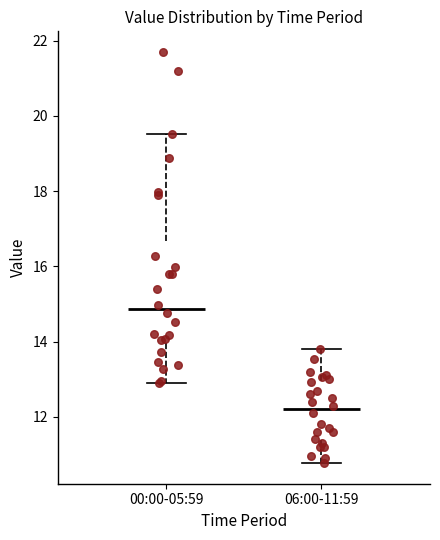

Reading left to right, read every box against the y-axis: the position of its median line, the range the box covers, and the ends of its whiskers. The values are not printed on the chart, so give them approximately, as read against the axis.

00:00-05:59: median 14.8, box 14.0 to 16.6, whiskers 13.0 to 19.6
06:00-11:59: median 12.2, box 11.4 to 13.0, whiskers 10.8 to 13.8